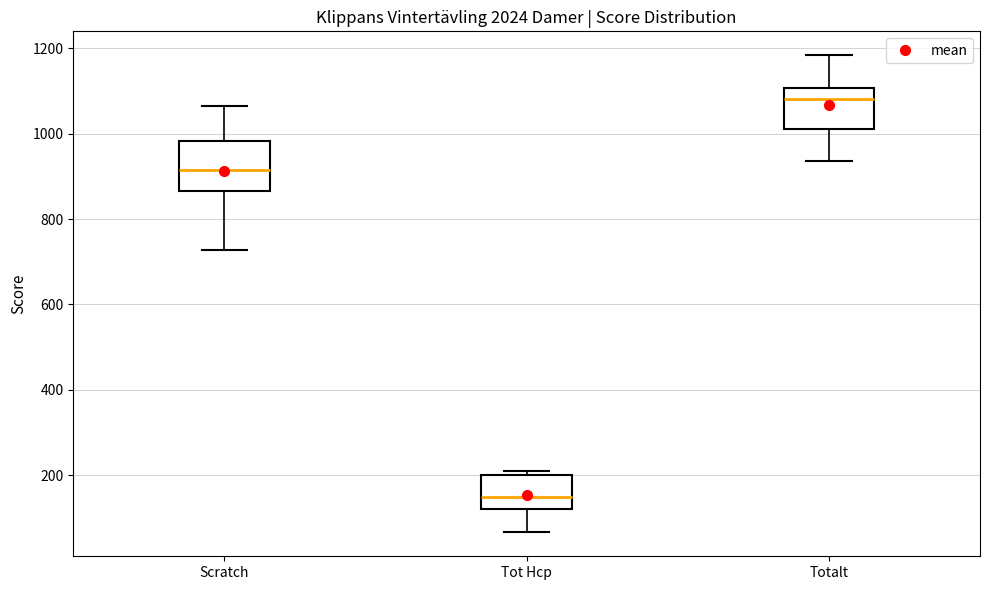

Reading left to right, read every box against the y-axis: the position of its median line, the range the box covers, and the ends of its whiskers. The values are not printed on the chart, so give them approximately, as read against the axis.

Scratch: median 920, box 860 to 980, whiskers 720 to 1060
Tot Hcp: median 160, box 120 to 200, whiskers 60 to 220
Totalt: median 1080, box 1020 to 1100, whiskers 940 to 1180